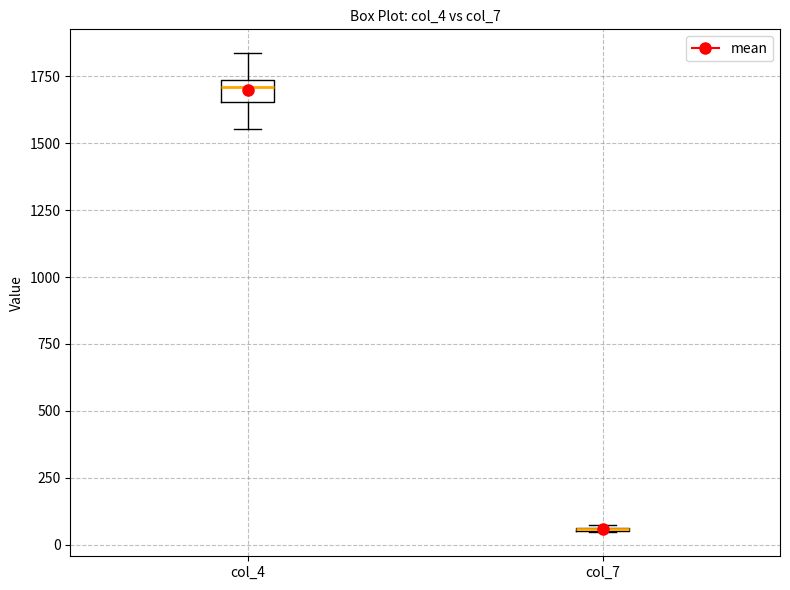

Which box is the tallest, from its lower edge to its upper edge?

col_4